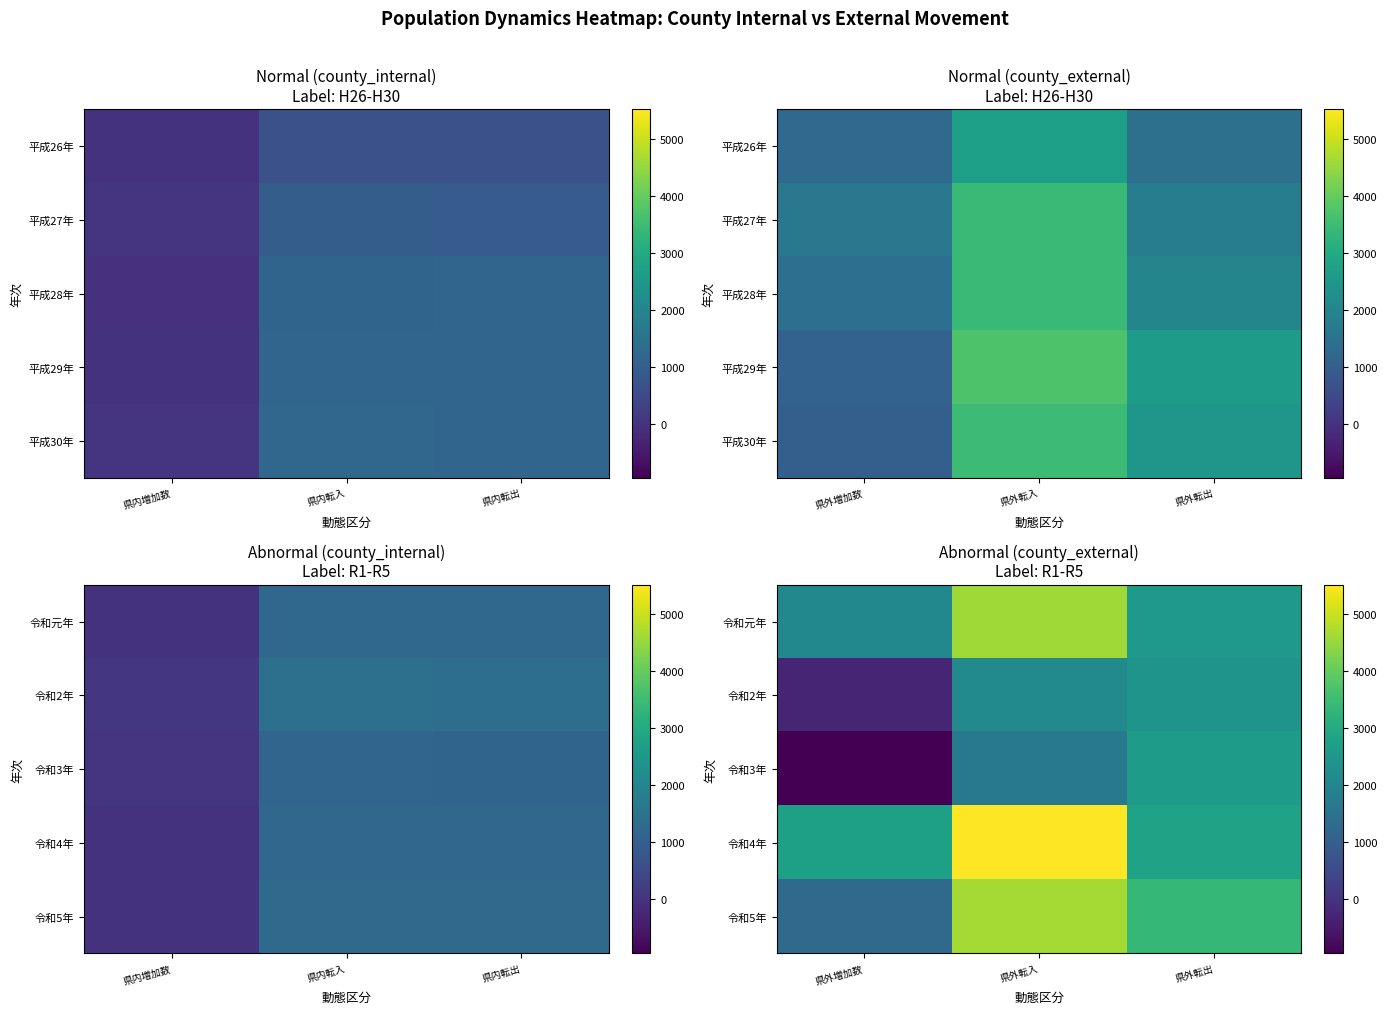

True or false: 令和元年 has a value of 4279 at 県外転出.

False